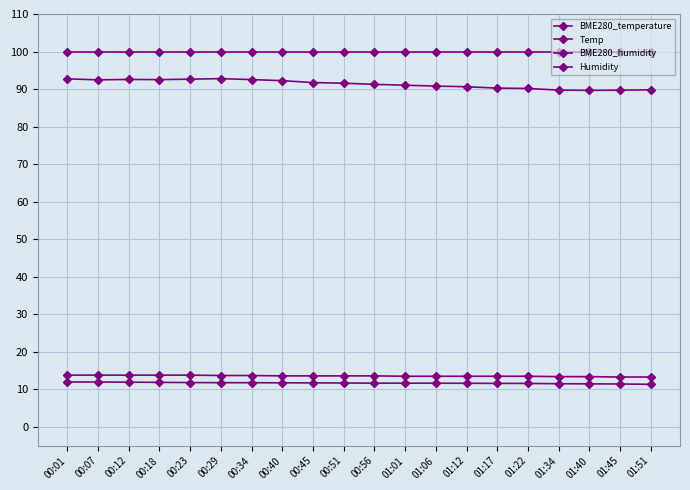

True or false: Humidity has more than 1 points higher than both neighbors.

False